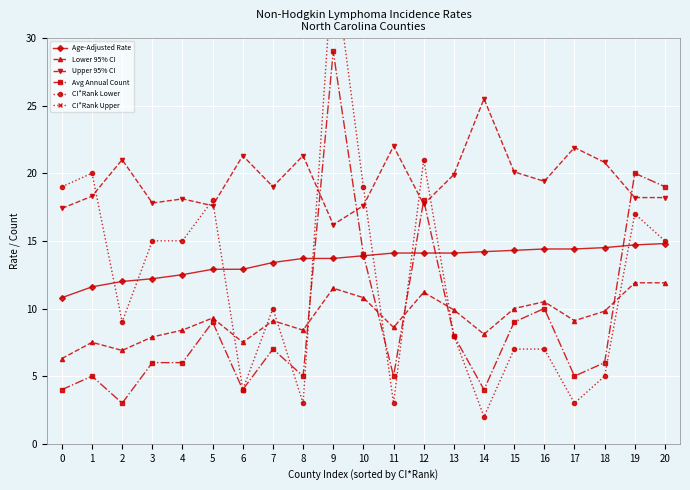

What are all the series names shown in the legend?

Age-Adjusted Rate, Lower 95% CI, Upper 95% CI, Avg Annual Count, CI*Rank Lower, CI*Rank Upper